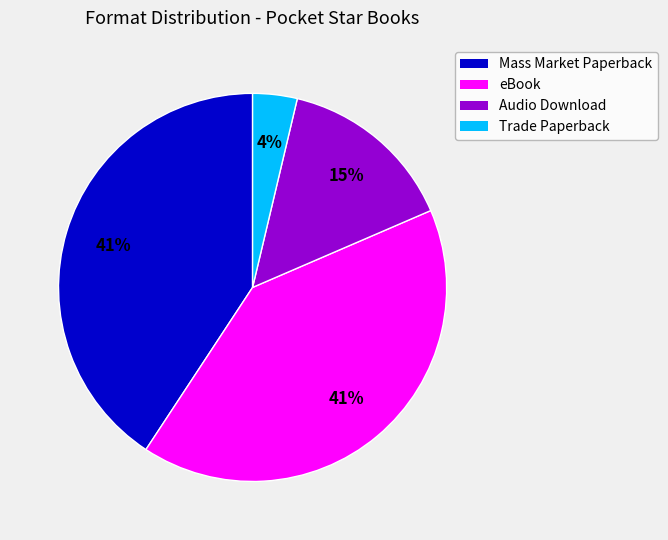

Count the number of slices in the pie.

4